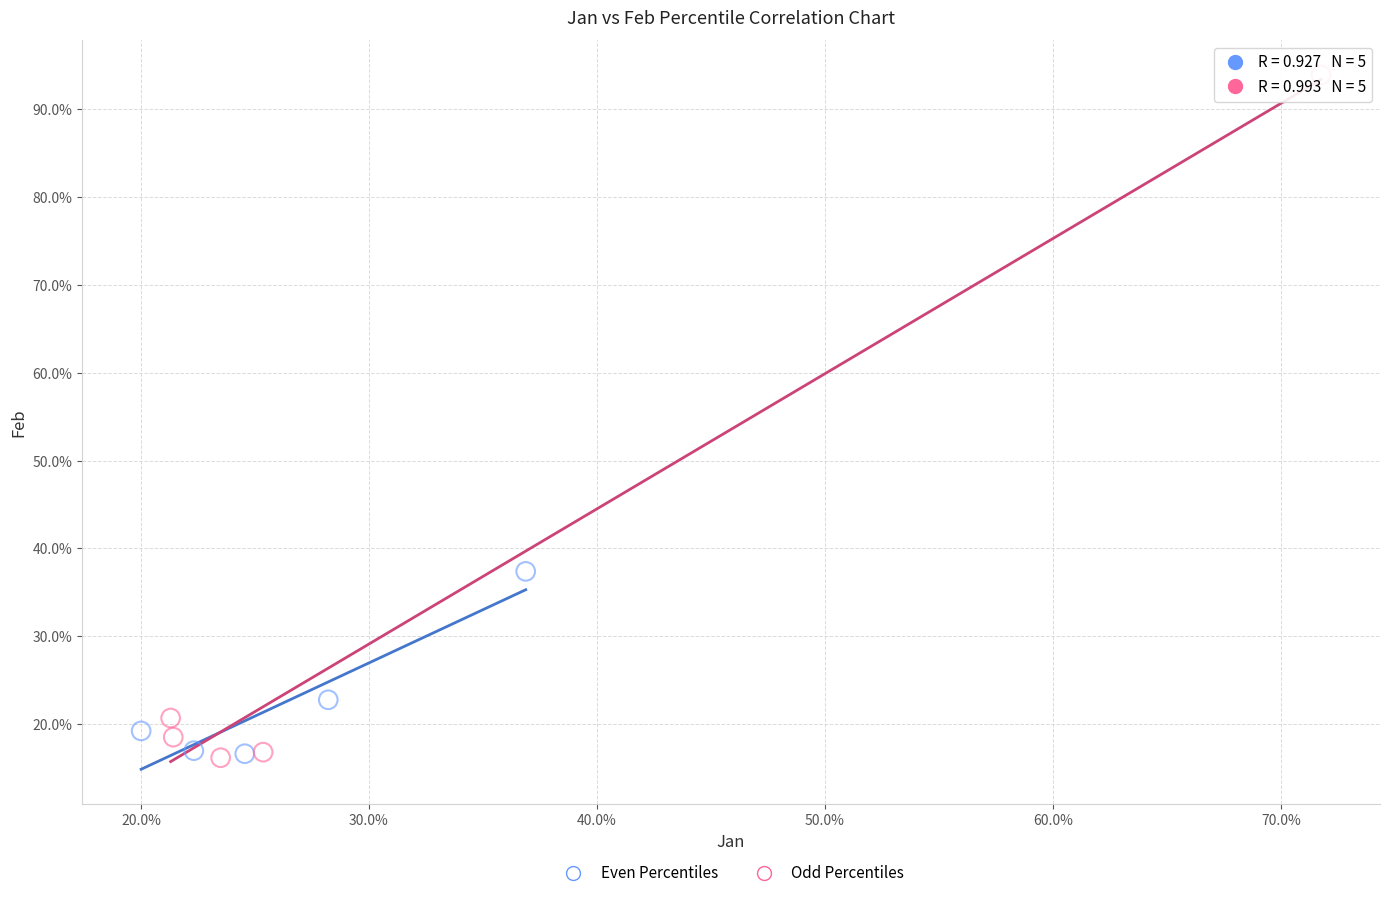

What are all the series names shown in the legend?

Even Percentiles, Odd Percentiles